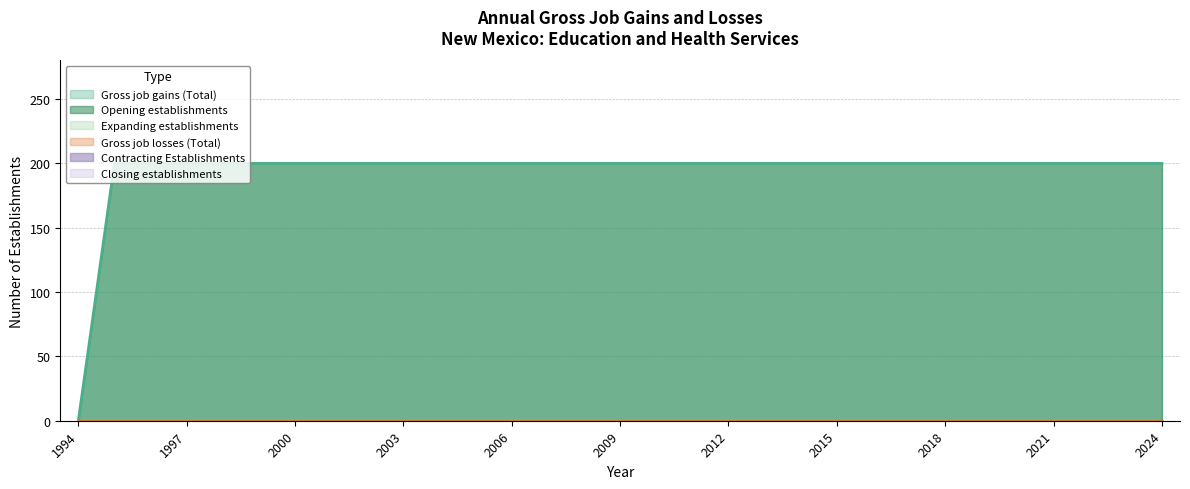

What is the greatest value displayed?

200